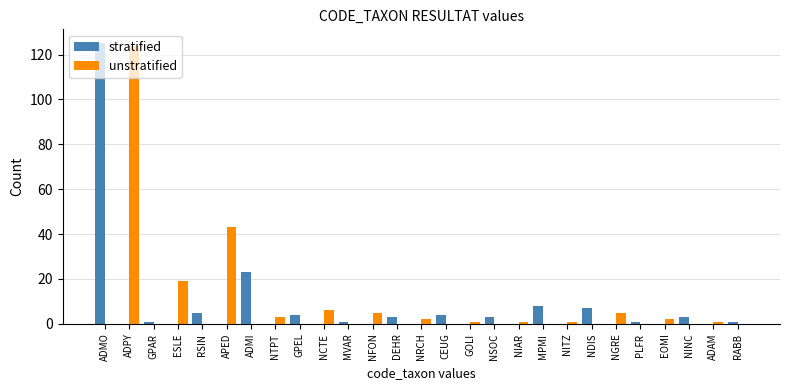

Is the value of stratified at PLFR greater than the value of unstratified at ESLE?

No